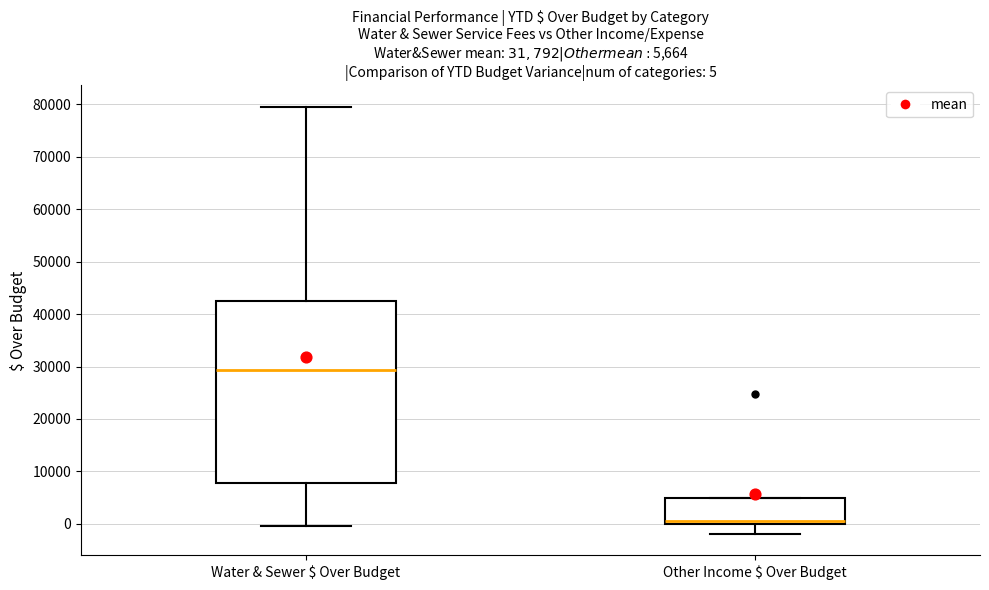

Which box's median line is the lowest?

Other Income $ Over Budget